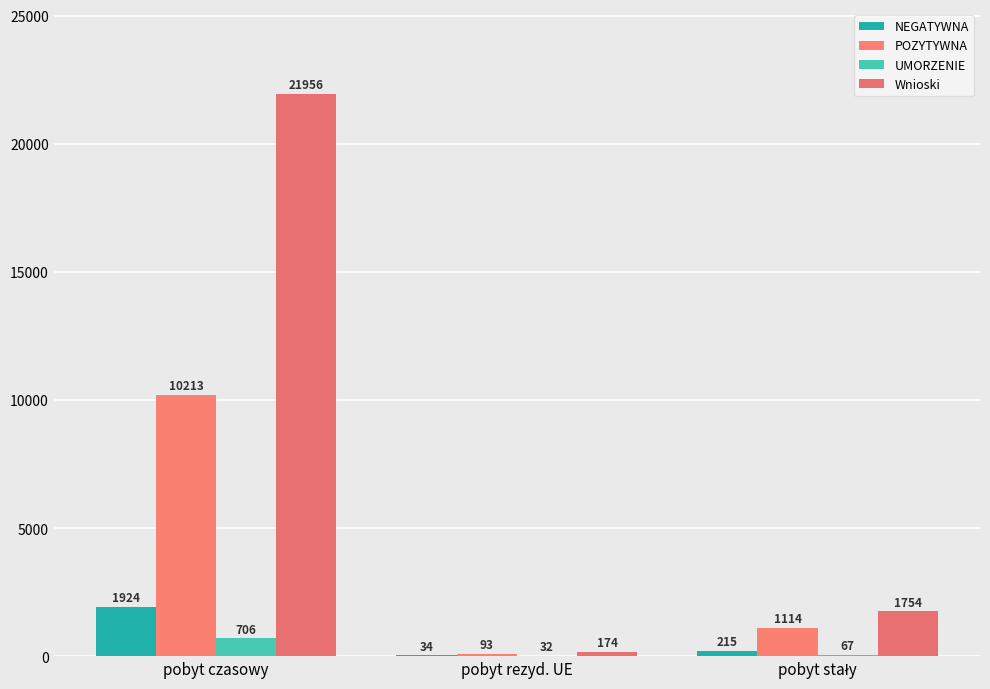

Count the number of data series in this chart.

4